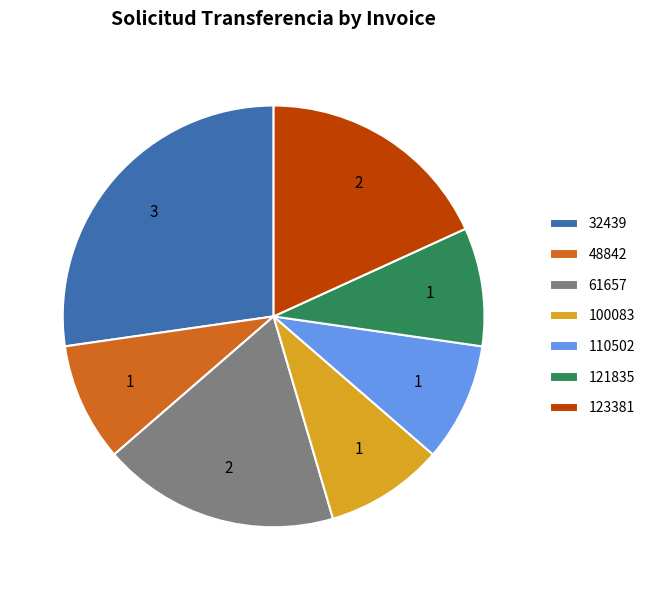

Does 110502 account for over 50% of the chart?

No